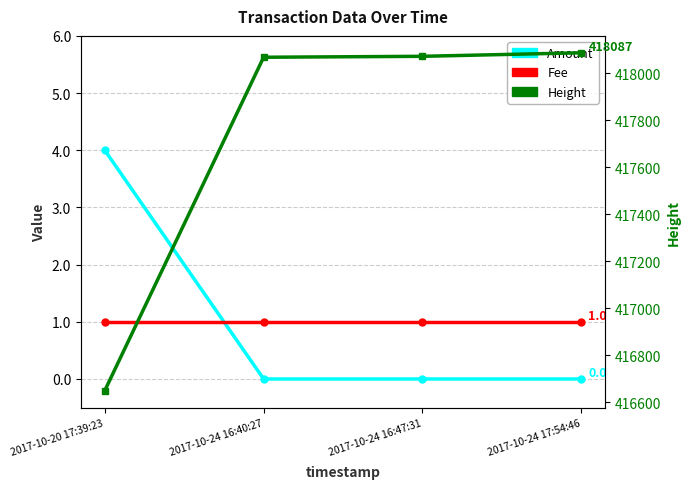

The Amount series shows 1 at 2017-10-20 17:39:23. True or false?

False